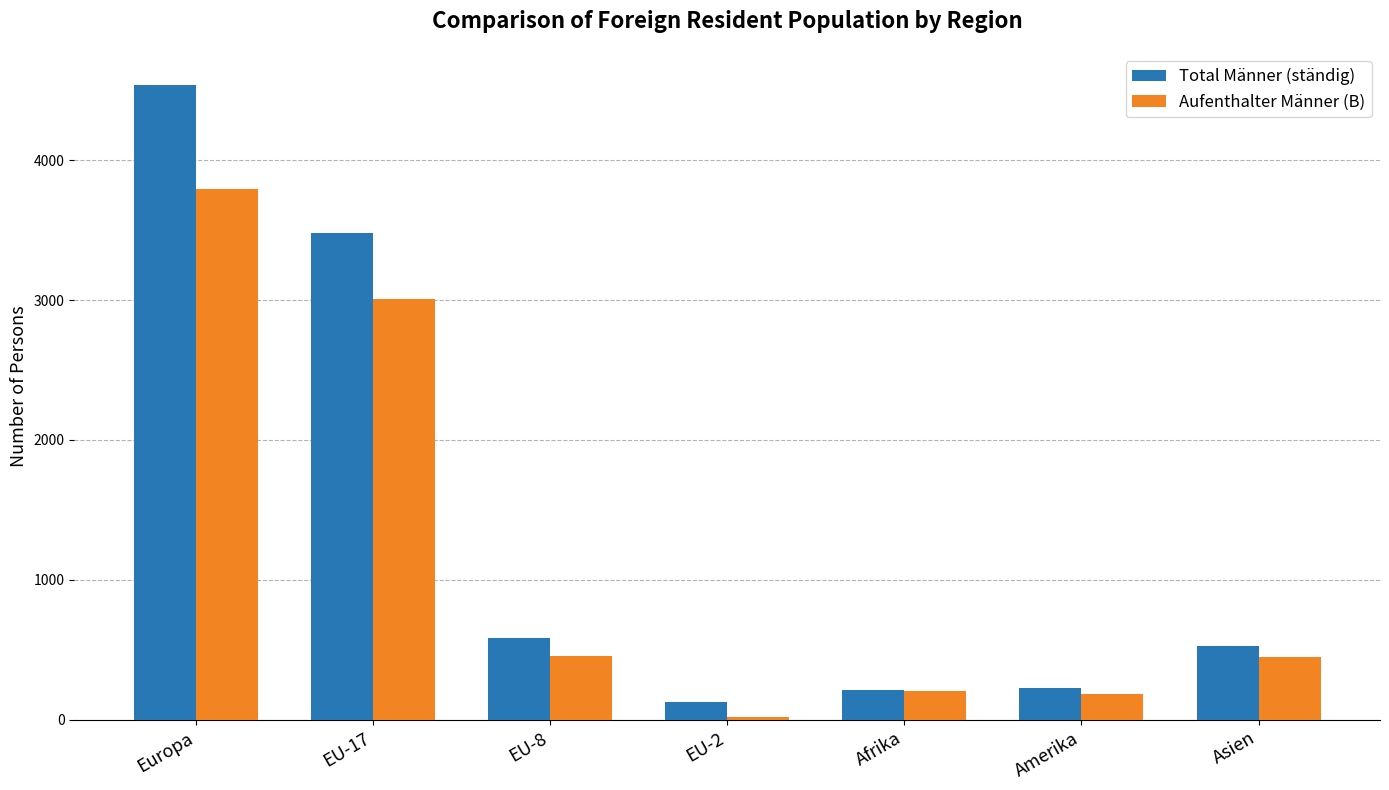

Which series has the widest spread of values?

Total Männer (ständig)